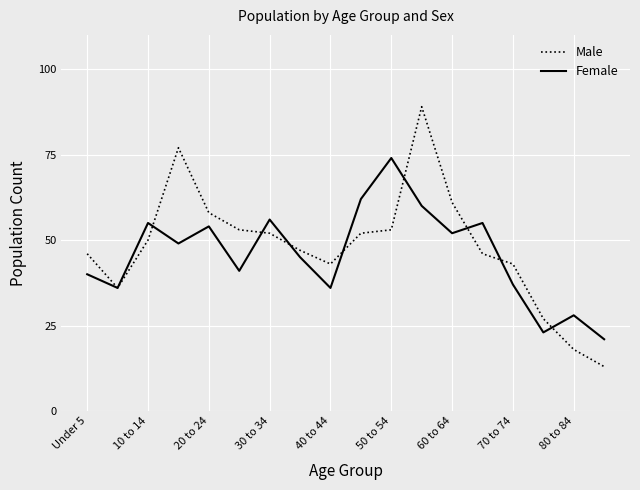

What are all the series names shown in the legend?

Male, Female